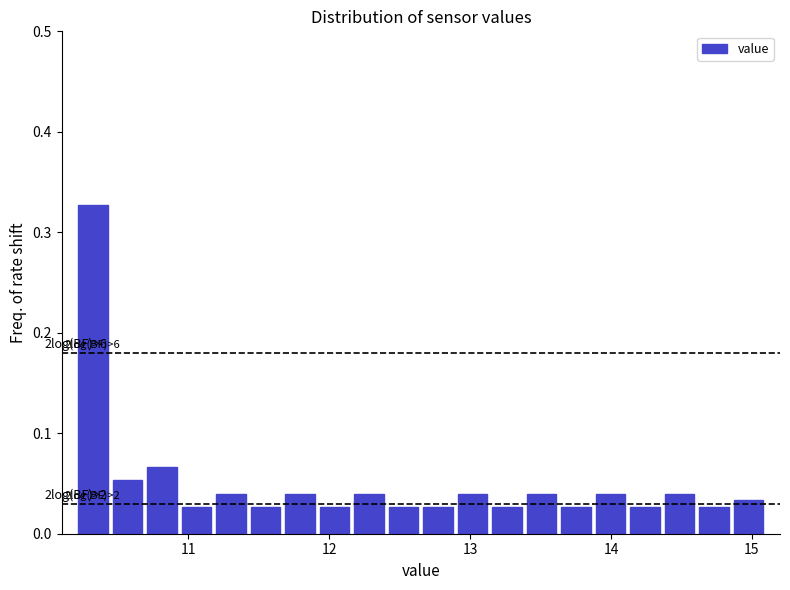

Around what value on the x-axis is the tallest bar? Give the approximate position of its centre, as read against the axis.

10.3